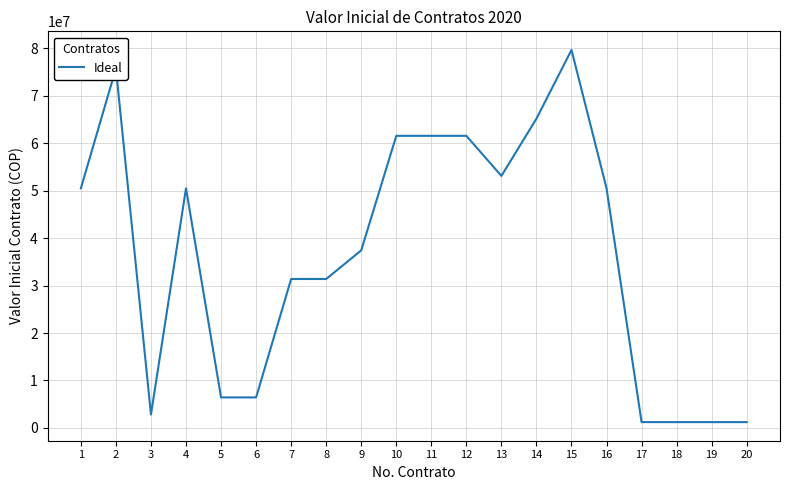

Reading left to right, what are all the values shown in this chart?

1=50524760	2=75787140	3=2818530	4=50524760	5=6419985	6=6419985	7=31393553	8=31393553	9=37430774	10=61579661	11=61579661	12=61579661	13=53127551	14=65201994	15=79691326	16=50524760	17=1212664	18=1212664	19=1212664	20=1212664